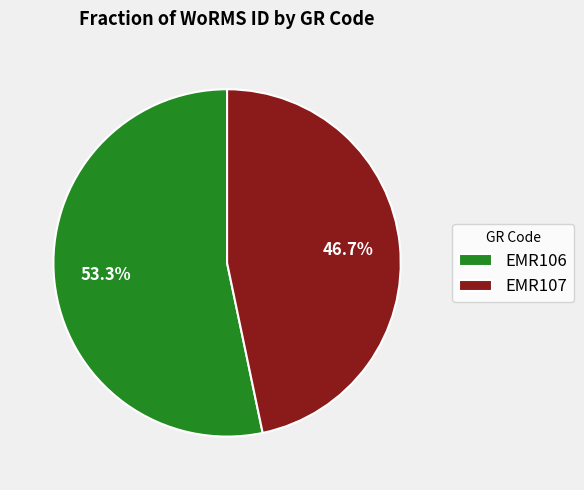

How many segments does this pie chart have?

2